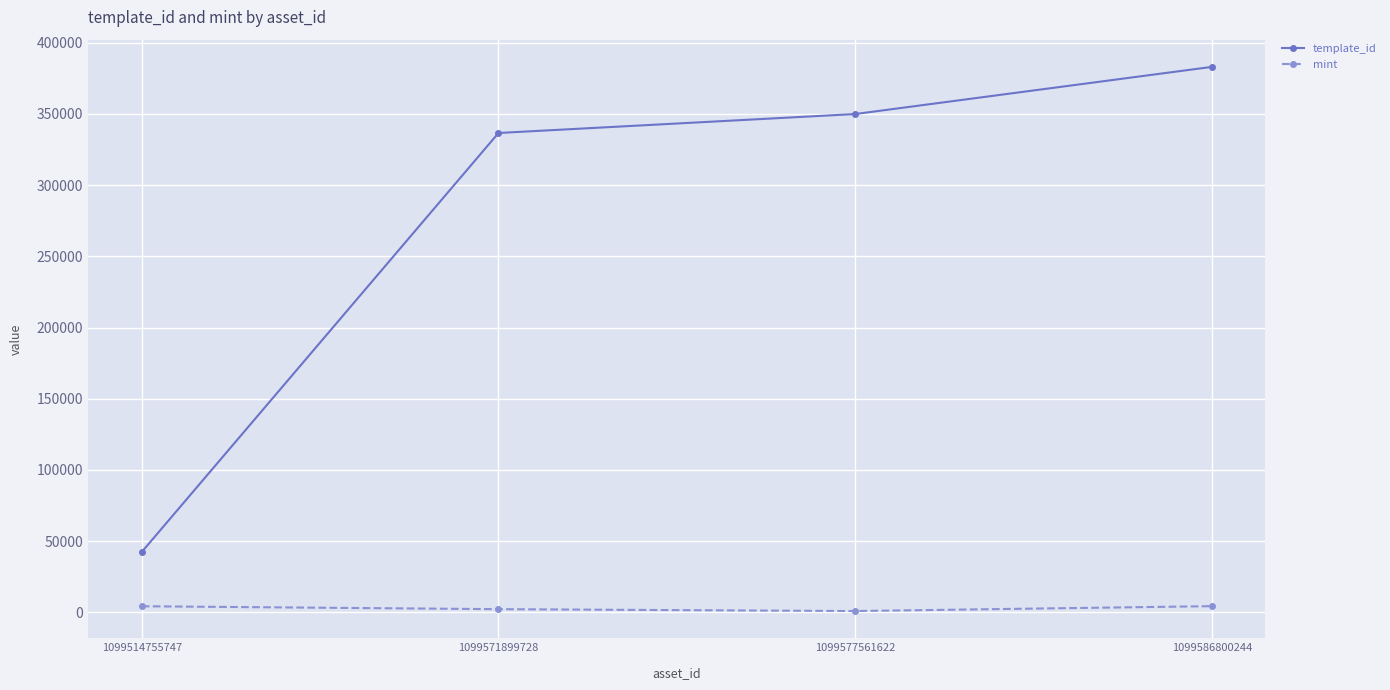

True or false: mint and template_id cross at least once.

False